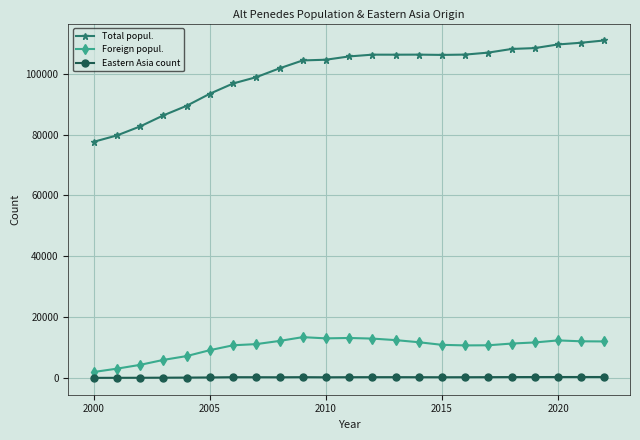

True or false: Eastern Asia count has more than 1 interior local peaks.

True